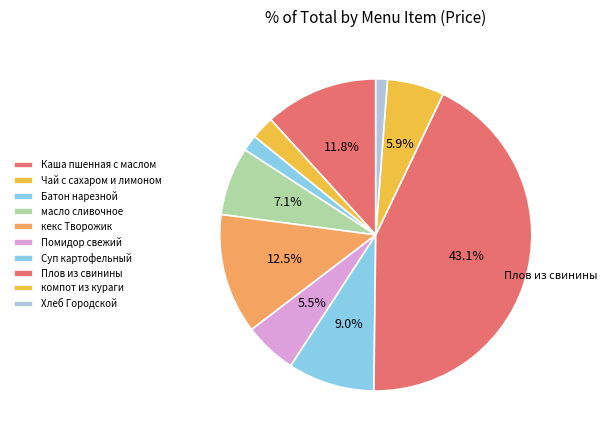

Is Суп картофельный the majority of the pie?

No